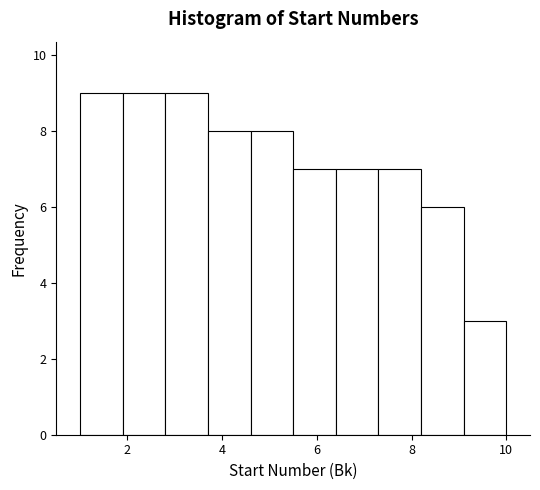

Reading left to right, transcribe this chart: for each bar, give the range it covers on the x-axis and its height. Neither the bar edges nor the heights are printed on the chart, so give them approximately, as read against the axes.

1.0 to 1.9: 9
1.9 to 2.8: 9
2.8 to 3.7: 9
3.7 to 4.6: 8
4.6 to 5.5: 8
5.5 to 6.4: 7
6.4 to 7.3: 7
7.3 to 8.2: 7
8.2 to 9.1: 6
9.1 to 10.0: 3